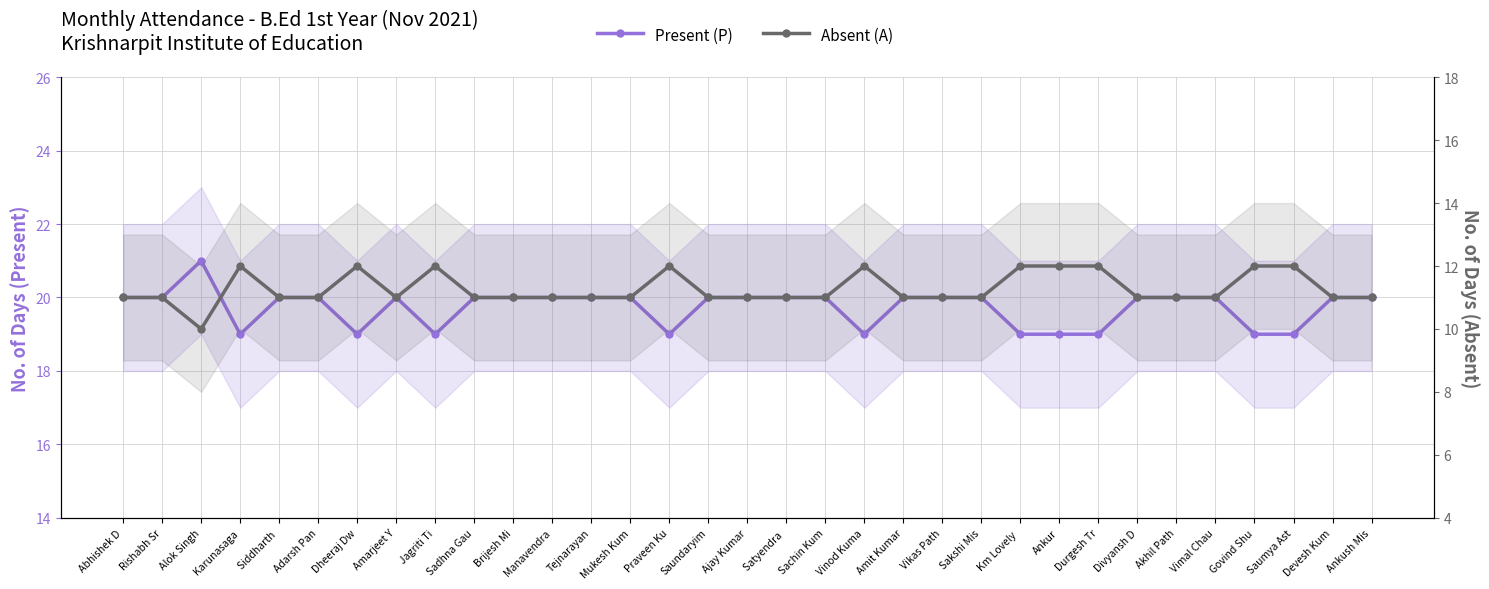

What is the label of the 29th point from the right?

Siddharth 